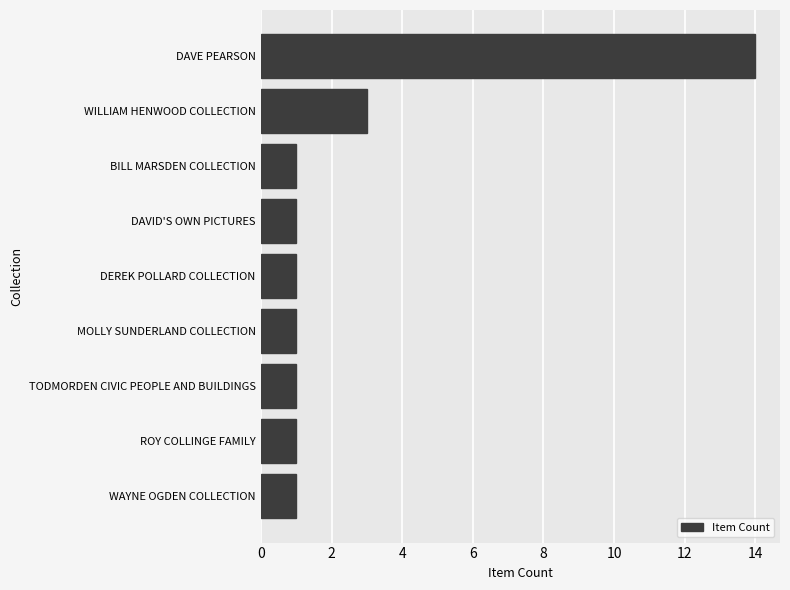

What is the ratio of the value at DAVID'S OWN PICTURES to the value at TODMORDEN CIVIC PEOPLE AND BUILDINGS?

1.0